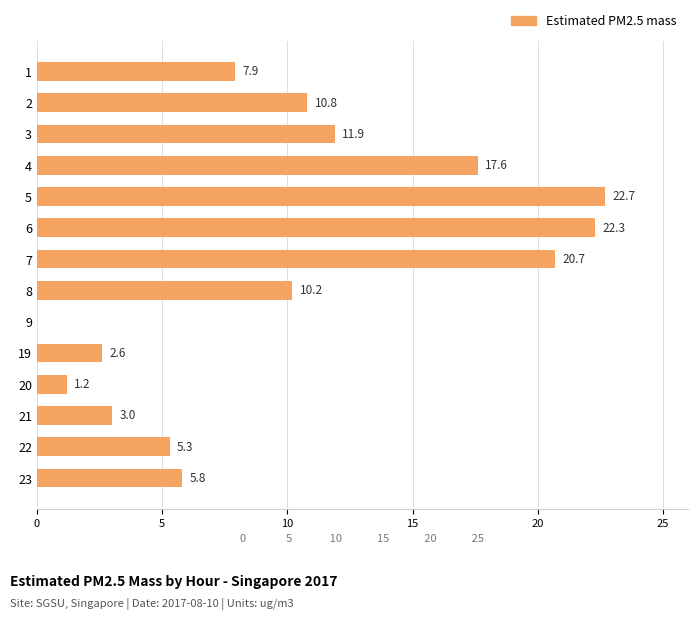

True or false: the data shows 5.3 at 22.

True